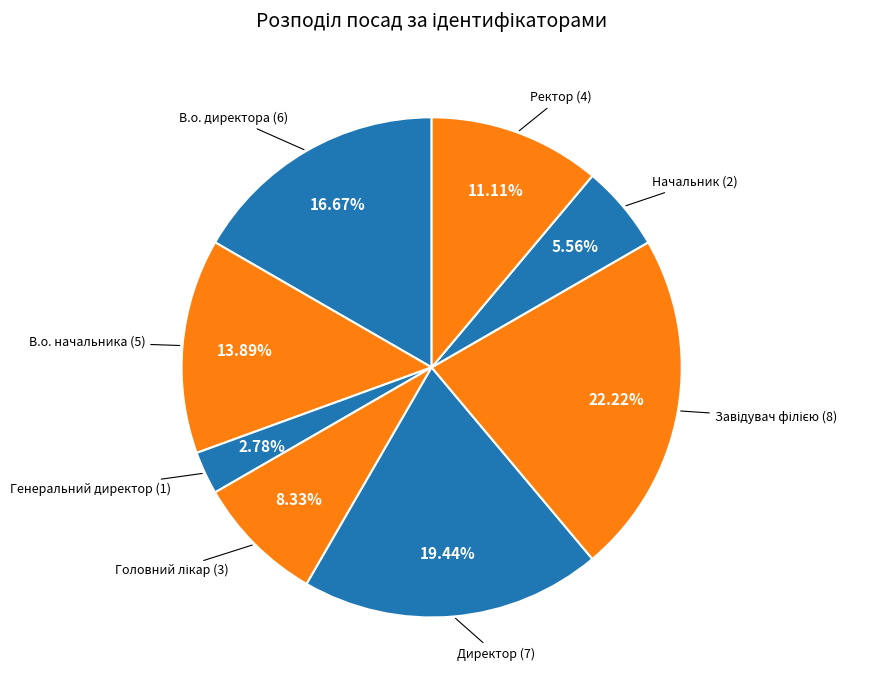

How many slices are in this pie chart?

8